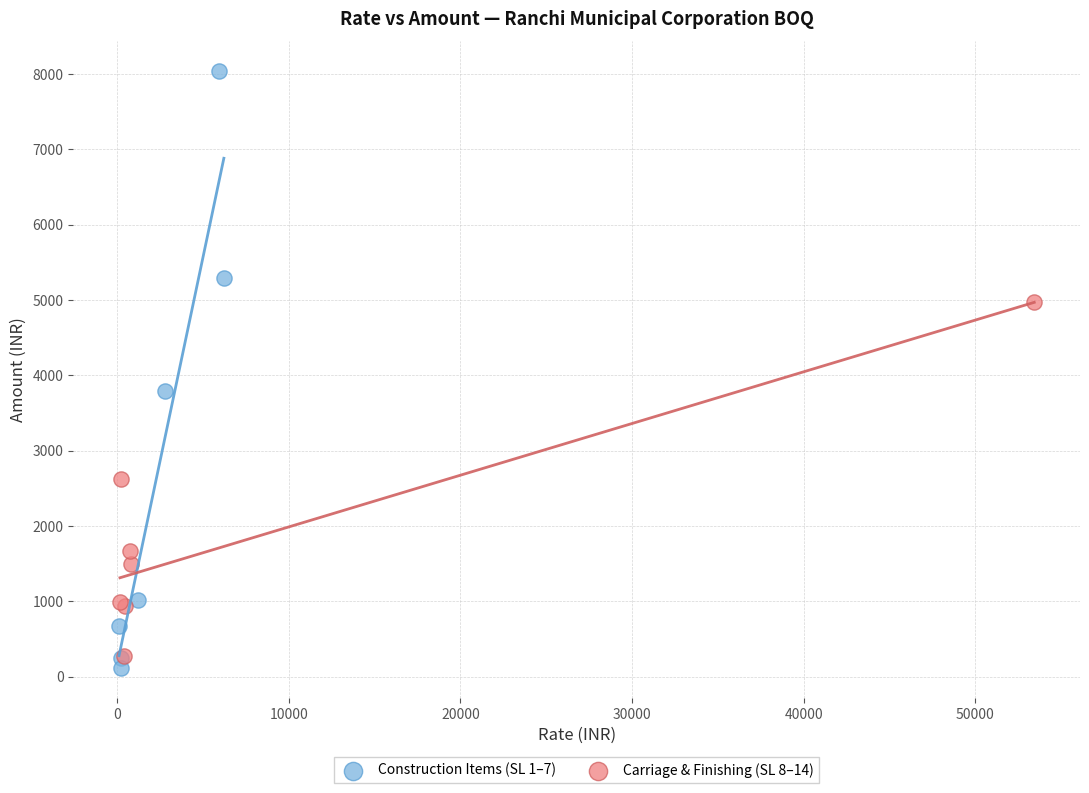

Which series reaches the maximum Y coordinate?

Construction Items (SL 1–7)